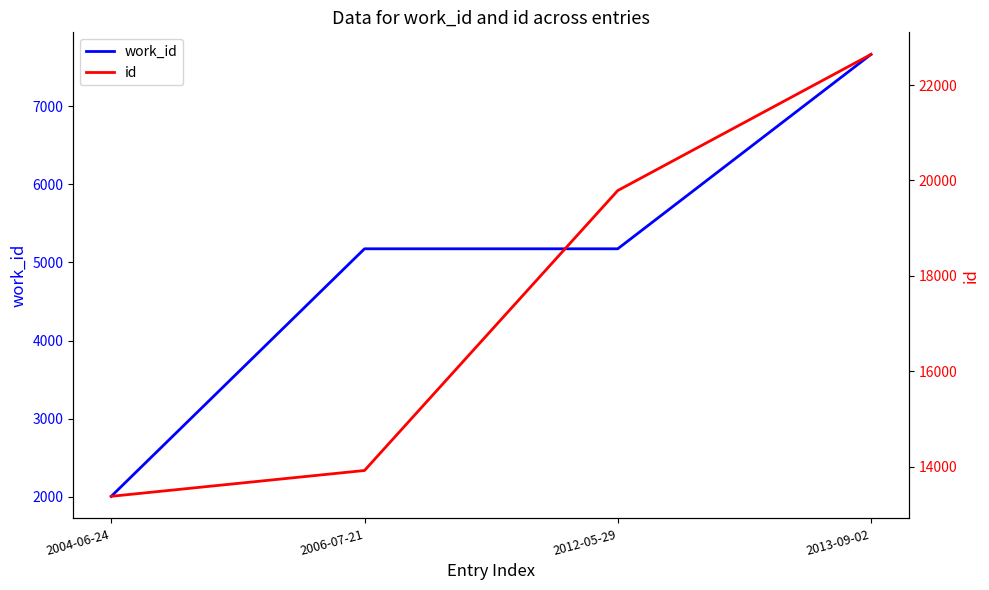

The value of work_id at 2006-07-21 is 5175. True or false?

True